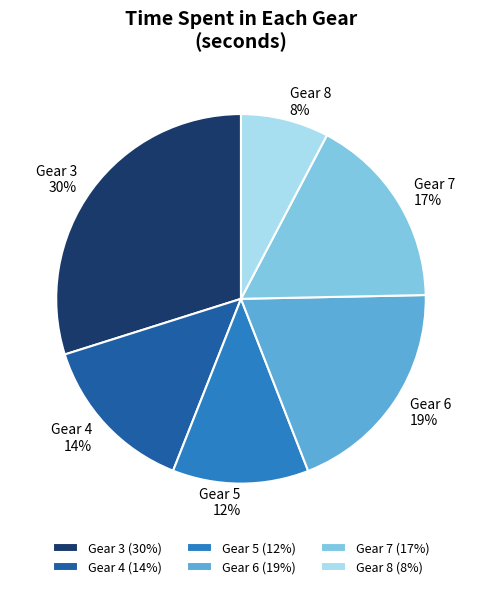

Does Gear 6 represent more than half of the total?

No